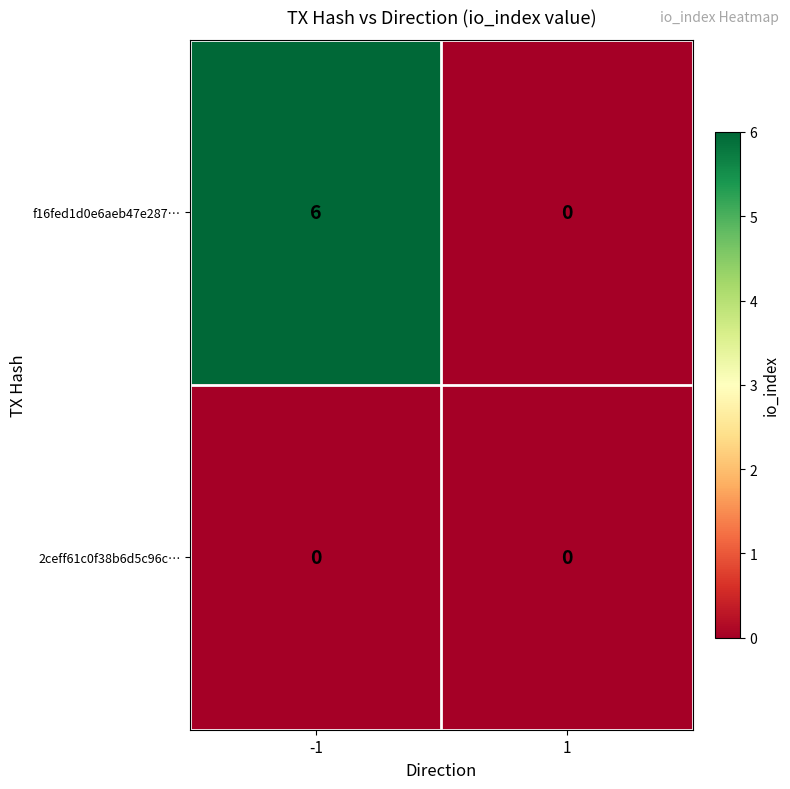

Rank the series by their maximum value, from lowest to highest.

2ceff61c0f38b6d5c96c…, f16fed1d0e6aeb47e287…